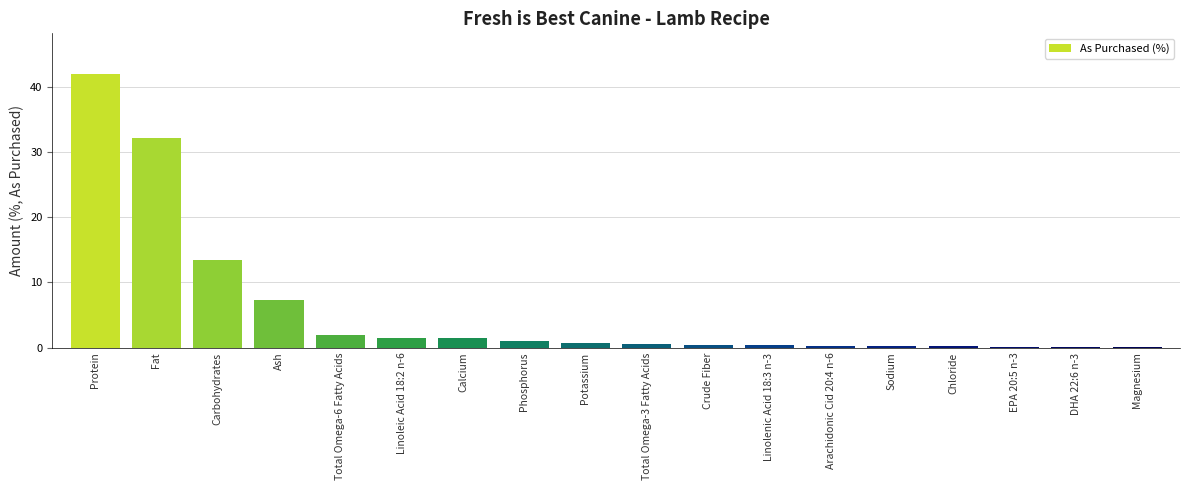

What is the ratio of the value at Ash to the value at Calcium?

4.8